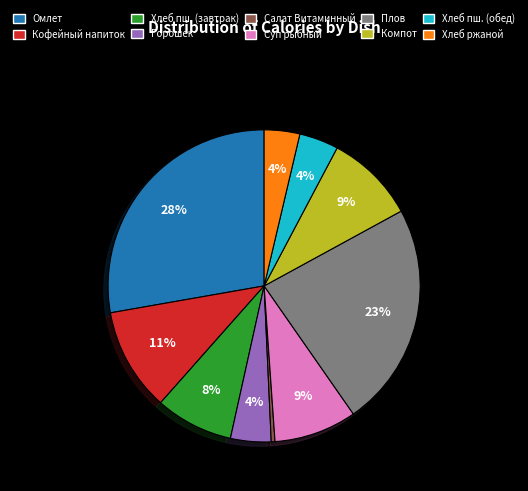

Is there a majority slice in this chart?

No